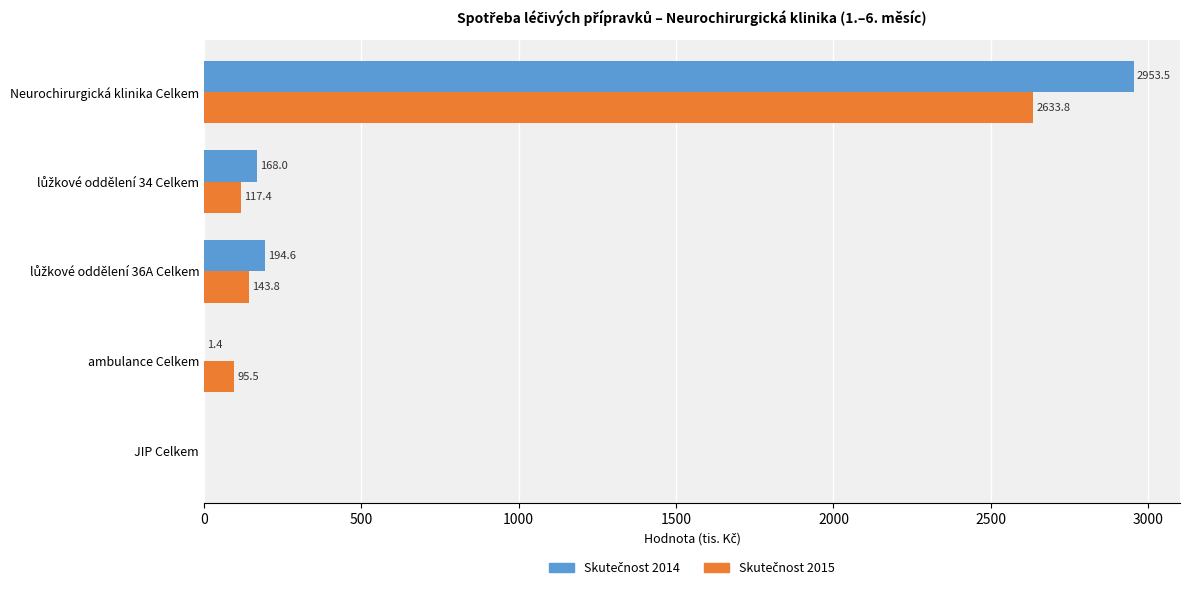

What is the maximum value shown in the chart?

2953.5